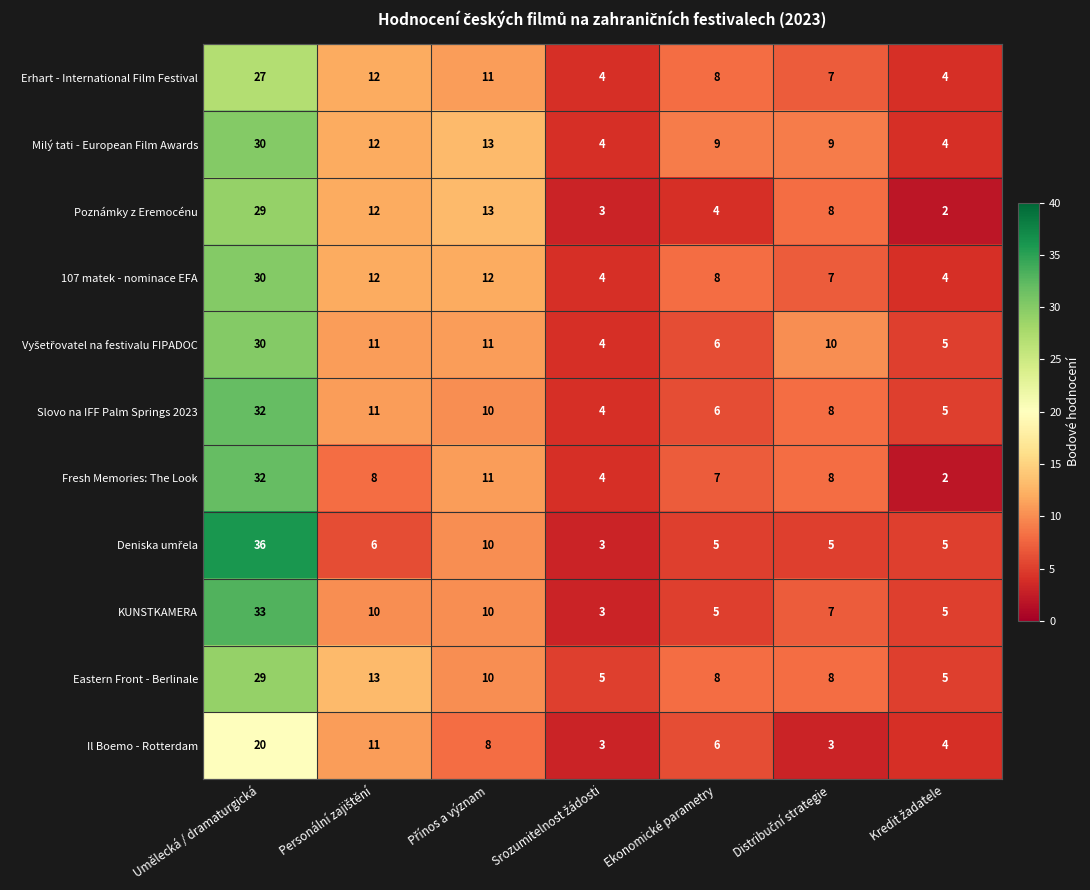

What is the maximum value shown in the chart?

36